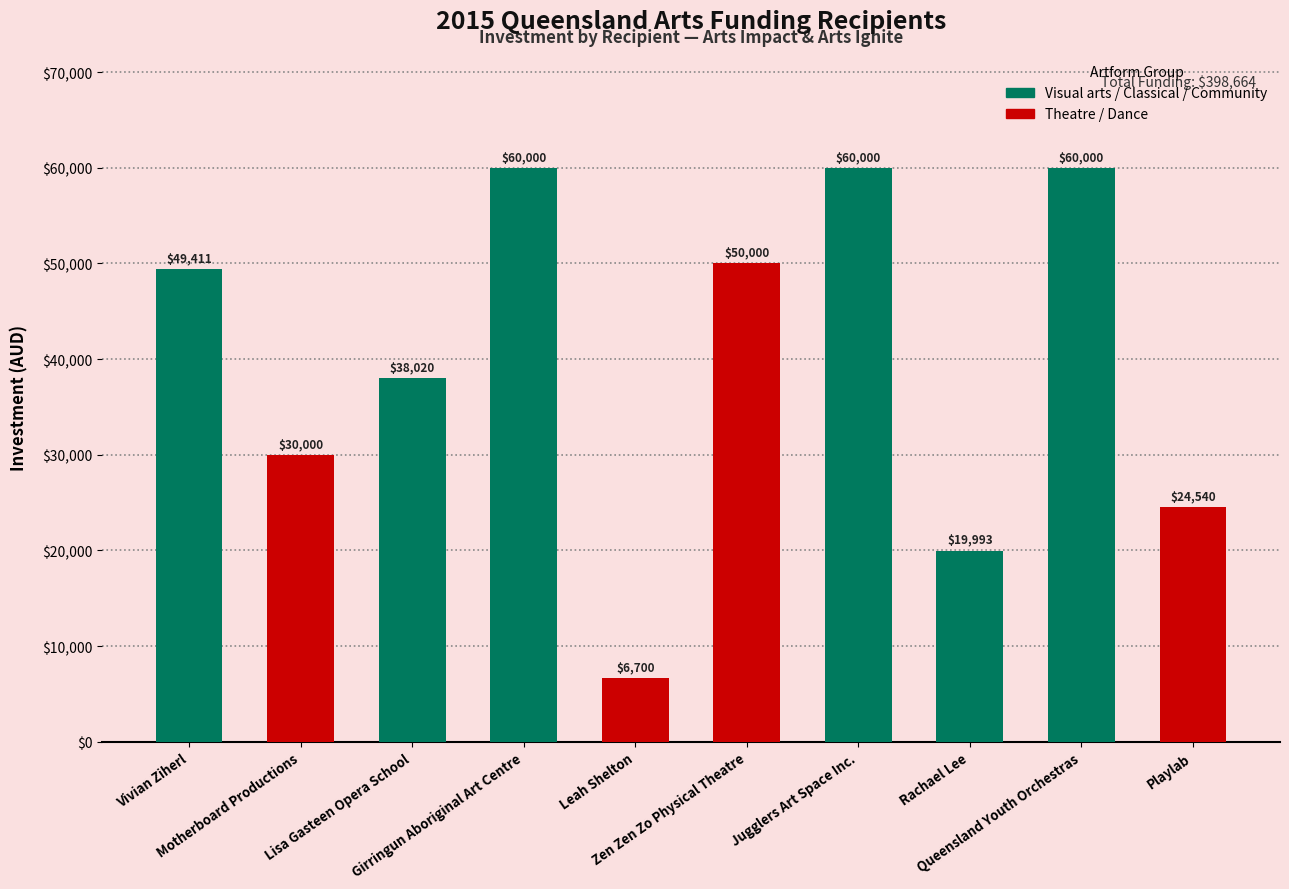

True or false: the data shows 38020 at Lisa Gasteen Opera School.

True